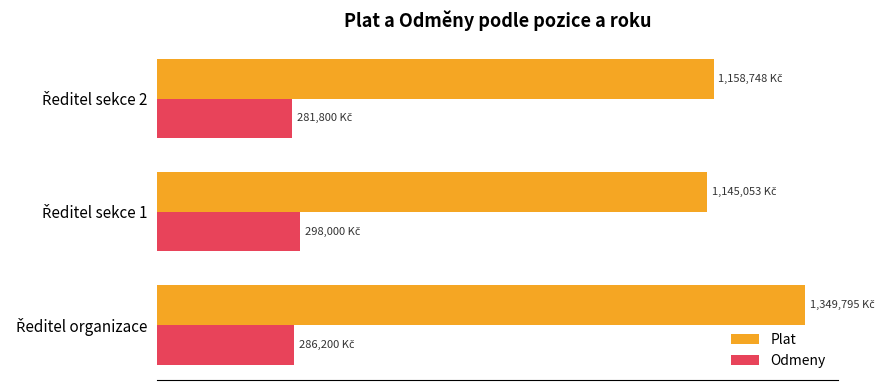

What are all the series names shown in the legend?

Plat, Odmeny